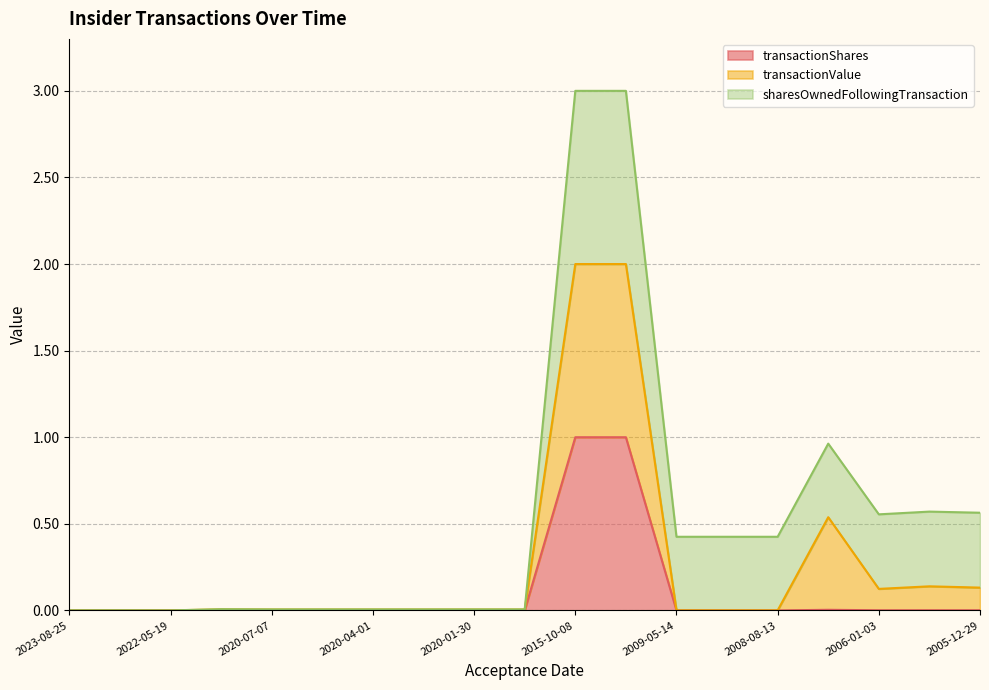

What is the highest value of the transactionShares series?

1.0